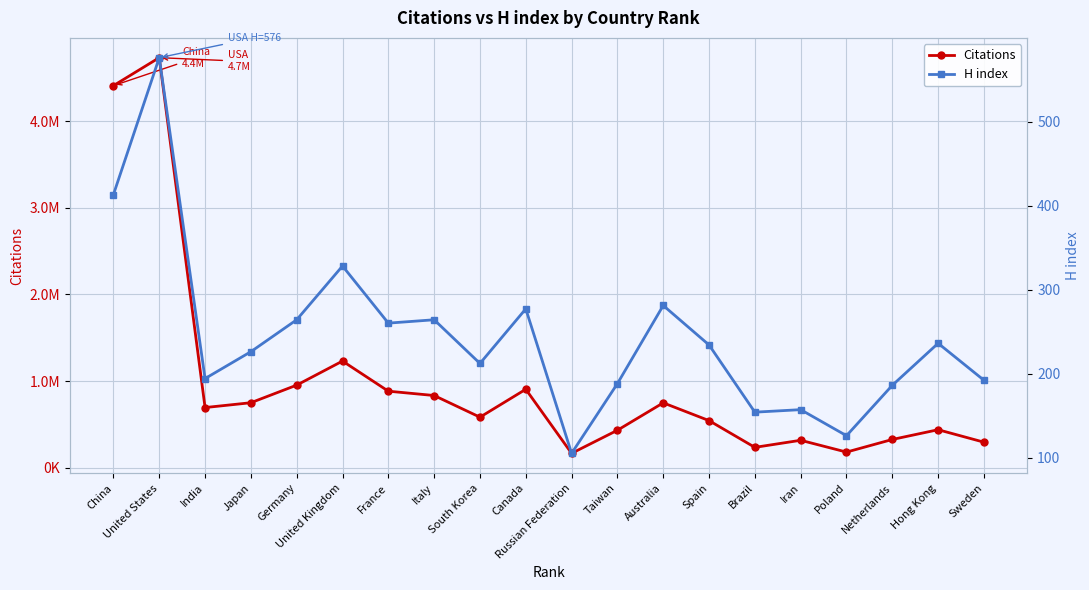

Reading left to right, what are all the values shown in this chart?

Citations: China=4408240	United States=4731046	India=695030	Japan=750814	Germany=953689	United Kingdom=1231305	France=883876	Italy=833877	South Korea=584059	Canada=905959	Russian Federation=166965	Taiwan=433254	Australia=749430	Spain=544450	Brazil=235777	Iran=317614	Poland=181340	Netherlands=326940	Hong Kong=439332	Sweden=295608
H index: China=413	United States=576	India=194	Japan=226	Germany=264	United Kingdom=328	France=260	Italy=264	South Korea=212	Canada=277	Russian Federation=105	Taiwan=188	Australia=281	Spain=234	Brazil=154	Iran=157	Poland=126	Netherlands=186	Hong Kong=236	Sweden=192